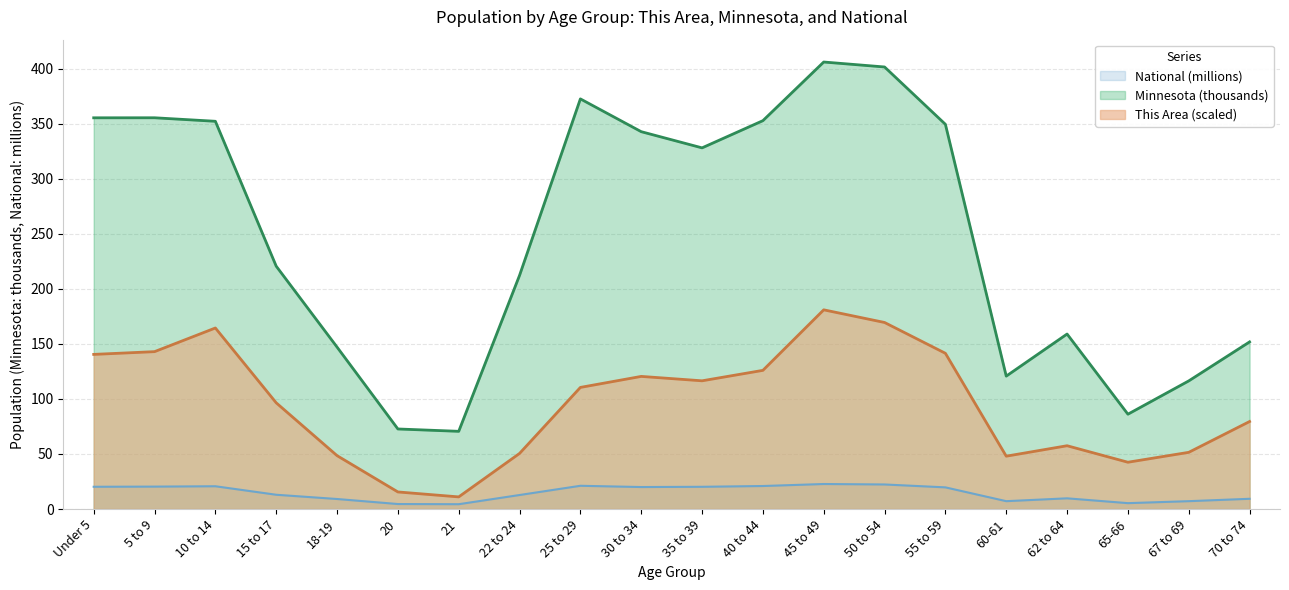

At how many categories does at least one series exceed 214?

11